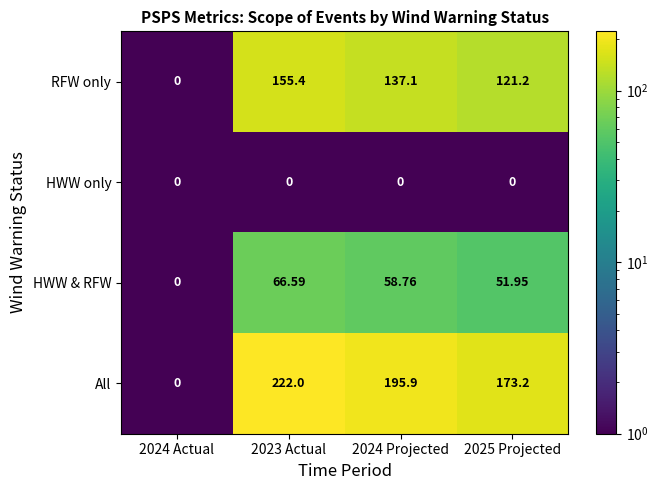

Which series changed the most between 2023 Actual and 2024 Projected?

All